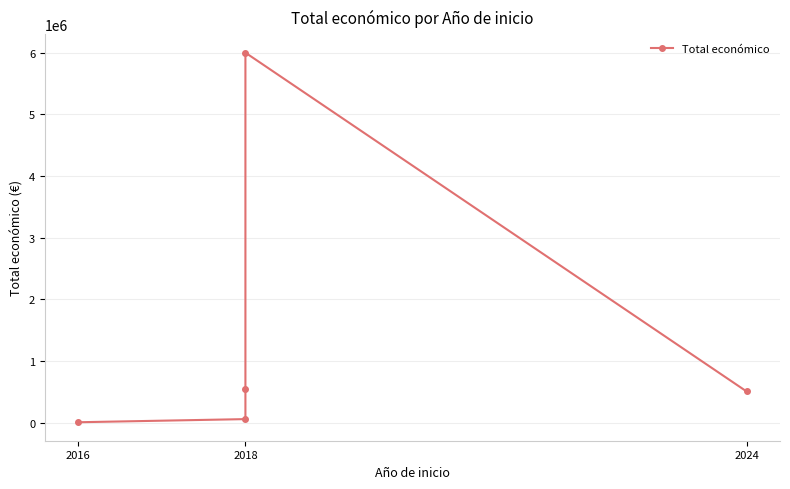

What is the change in value from 2018 to 2024?

-5491118